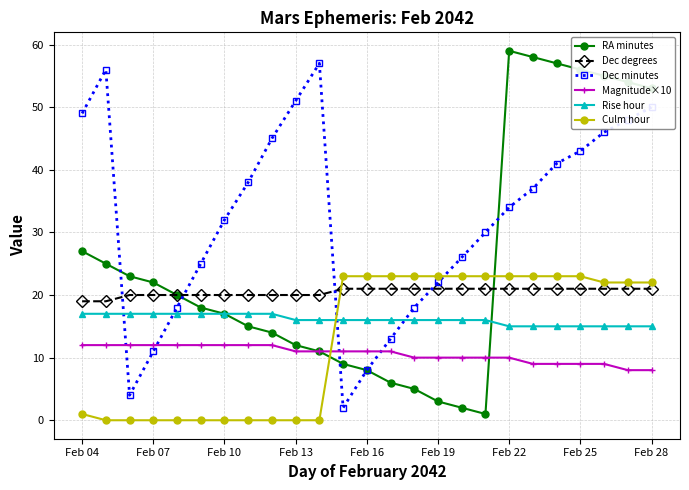

Which series has the largest total across all categories?

Dec minutes